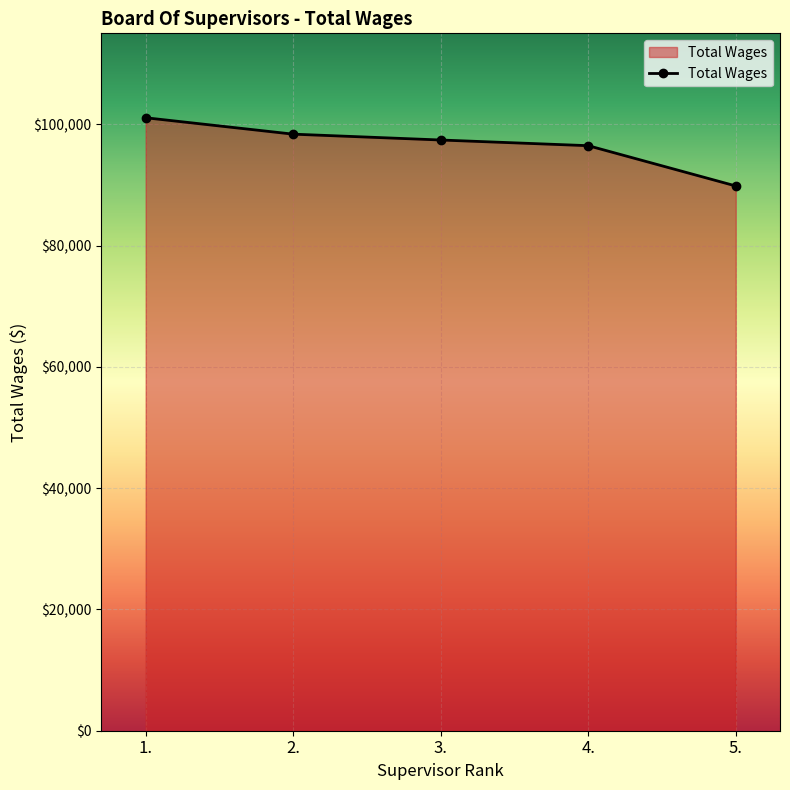

The chart shows a value of 33803 at 2.. True or false?

False